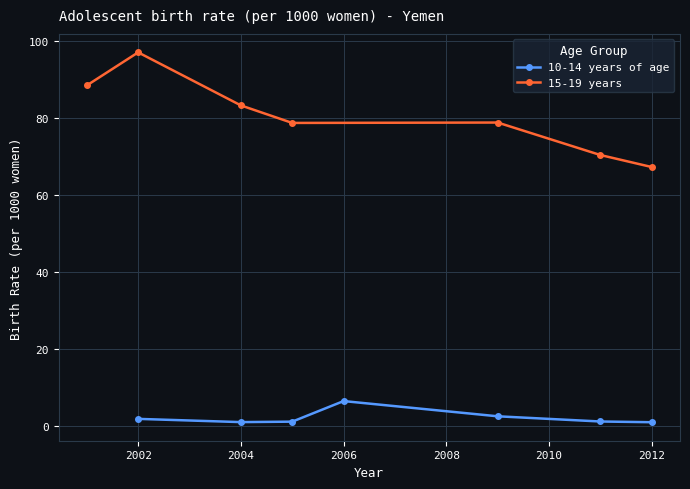

The value of 15-19 years at 2004 is 20.1. True or false?

False